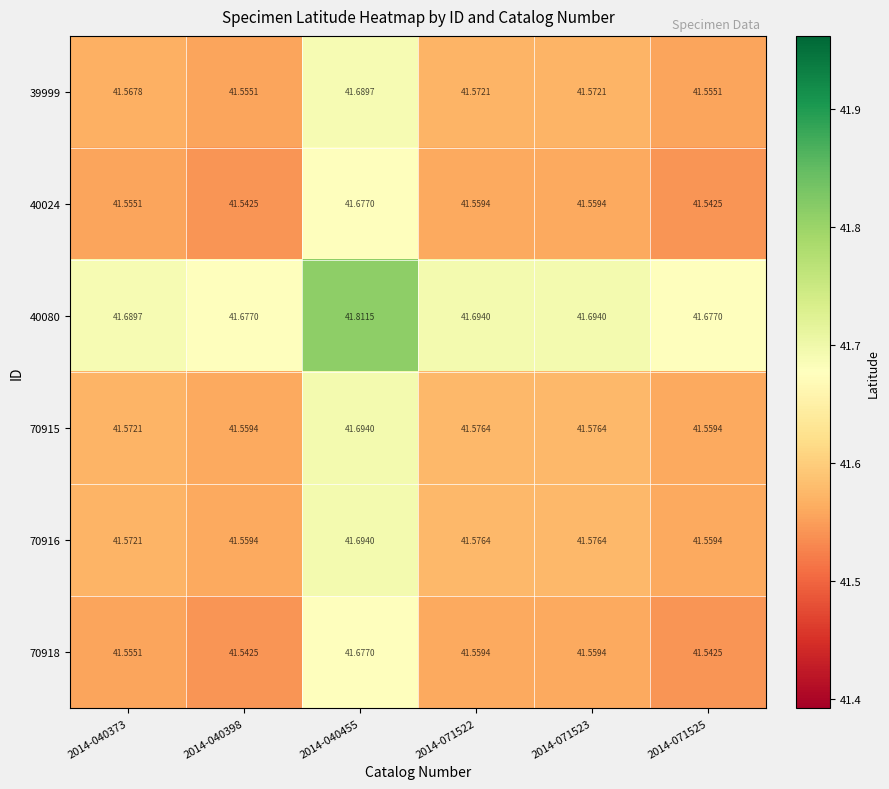

Is the value of 70916 at 2014-040373 greater than the value of 70915 at 2014-071523?

No